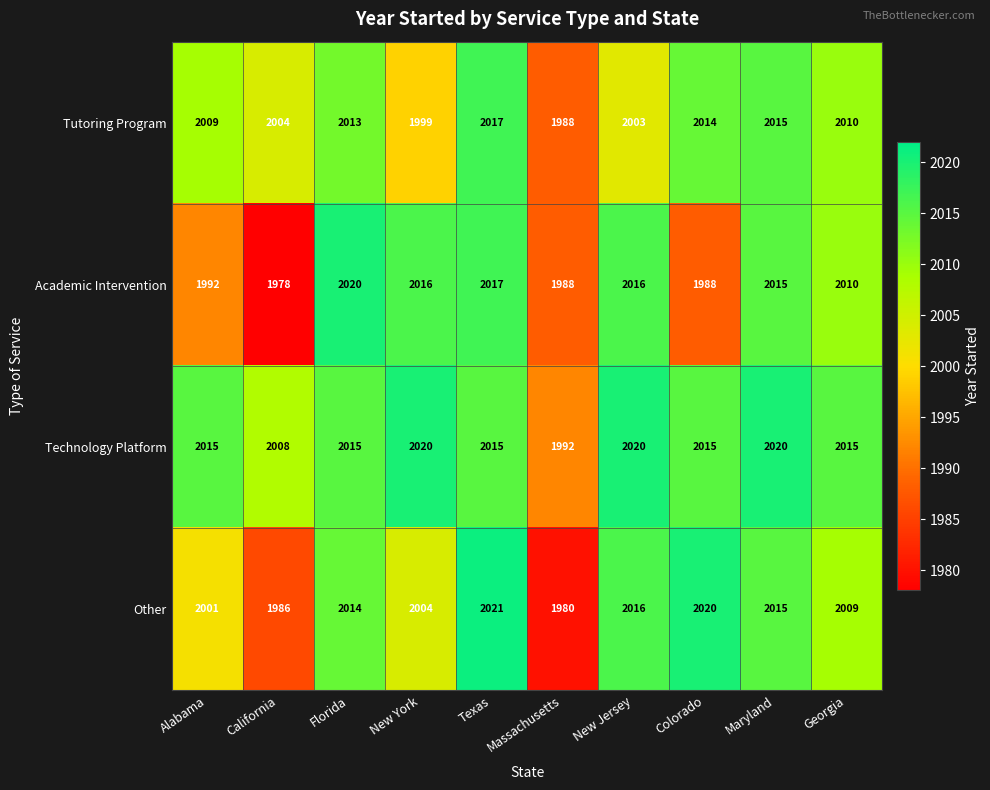

At which category does the chart reach its peak across all series?

Texas